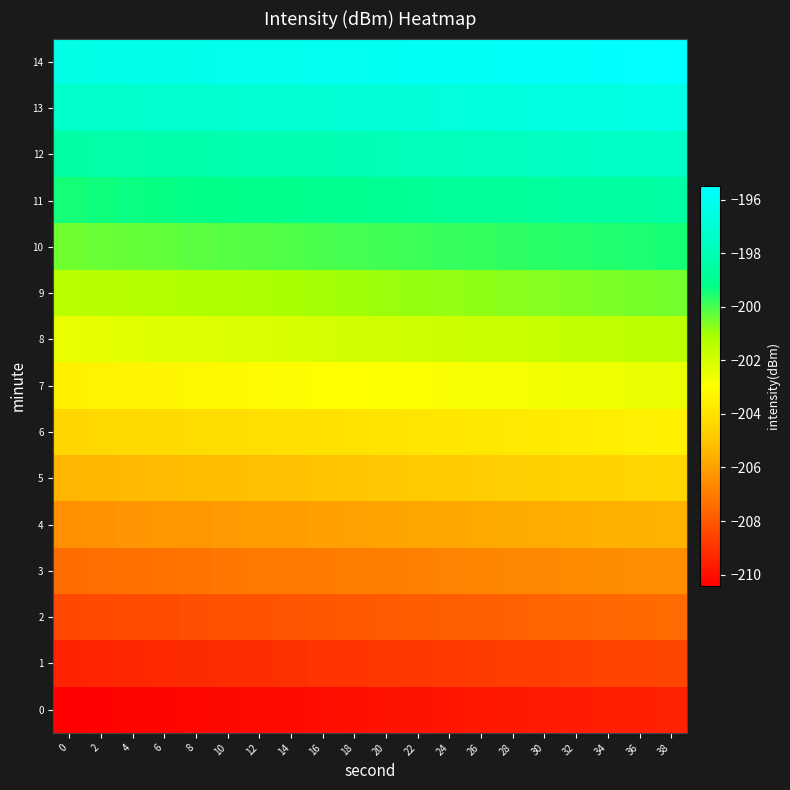

Reading left to right, list all the values displayed in this chart.

0: 0=-210.4	2=-210.4	4=-210.3	6=-210.3	8=-210.2	10=-210.2	12=-210.1	14=-210.1	16=-210.0	18=-210.0	20=-209.9	22=-209.9	24=-209.8	26=-209.8	28=-209.7	30=-209.7	32=-209.6	34=-209.6	36=-209.5	38=-209.5
1: 0=-209.4	2=-209.4	4=-209.3	6=-209.3	8=-209.2	10=-209.2	12=-209.1	14=-209.1	16=-209.0	18=-209.0	20=-208.9	22=-208.9	24=-208.8	26=-208.8	28=-208.7	30=-208.7	32=-208.6	34=-208.6	36=-208.5	38=-208.5
2: 0=-208.4	2=-208.4	4=-208.3	6=-208.3	8=-208.2	10=-208.2	12=-208.1	14=-208.1	16=-208.0	18=-208.0	20=-207.9	22=-207.9	24=-207.8	26=-207.8	28=-207.7	30=-207.7	32=-207.6	34=-207.6	36=-207.5	38=-207.5
3: 0=-207.4	2=-207.4	4=-207.3	6=-207.3	8=-207.2	10=-207.2	12=-207.1	14=-207.1	16=-207.0	18=-207.0	20=-206.9	22=-206.9	24=-206.8	26=-206.8	28=-206.7	30=-206.7	32=-206.6	34=-206.6	36=-206.5	38=-206.5
4: 0=-206.4	2=-206.4	4=-206.3	6=-206.3	8=-206.2	10=-206.2	12=-206.1	14=-206.1	16=-206.0	18=-206.0	20=-205.9	22=-205.9	24=-205.8	26=-205.8	28=-205.7	30=-205.7	32=-205.6	34=-205.6	36=-205.5	38=-205.5
5: 0=-205.4	2=-205.4	4=-205.3	6=-205.3	8=-205.2	10=-205.2	12=-205.1	14=-205.1	16=-205.0	18=-205.0	20=-204.9	22=-204.9	24=-204.8	26=-204.8	28=-204.7	30=-204.7	32=-204.6	34=-204.6	36=-204.5	38=-204.5
6: 0=-204.4	2=-204.4	4=-204.3	6=-204.3	8=-204.2	10=-204.2	12=-204.1	14=-204.1	16=-204.0	18=-204.0	20=-203.9	22=-203.9	24=-203.8	26=-203.8	28=-203.7	30=-203.7	32=-203.6	34=-203.6	36=-203.5	38=-203.5
7: 0=-203.4	2=-203.4	4=-203.3	6=-203.3	8=-203.2	10=-203.2	12=-203.1	14=-203.1	16=-203.0	18=-203.0	20=-202.9	22=-202.9	24=-202.8	26=-202.8	28=-202.7	30=-202.7	32=-202.6	34=-202.6	36=-202.5	38=-202.5
8: 0=-202.4	2=-202.4	4=-202.3	6=-202.3	8=-202.2	10=-202.2	12=-202.1	14=-202.1	16=-202.0	18=-202.0	20=-201.9	22=-201.9	24=-201.8	26=-201.8	28=-201.7	30=-201.7	32=-201.6	34=-201.6	36=-201.5	38=-201.5
9: 0=-201.4	2=-201.4	4=-201.3	6=-201.3	8=-201.2	10=-201.2	12=-201.1	14=-201.1	16=-201.0	18=-201.0	20=-200.9	22=-200.9	24=-200.8	26=-200.8	28=-200.7	30=-200.7	32=-200.6	34=-200.6	36=-200.5	38=-200.5
10: 0=-200.4	2=-200.4	4=-200.3	6=-200.3	8=-200.2	10=-200.2	12=-200.1	14=-200.1	16=-200.0	18=-200.0	20=-199.9	22=-199.9	24=-199.8	26=-199.8	28=-199.7	30=-199.7	32=-199.6	34=-199.6	36=-199.5	38=-199.5
11: 0=-199.4	2=-199.4	4=-199.3	6=-199.3	8=-199.2	10=-199.2	12=-199.1	14=-199.1	16=-199.0	18=-199.0	20=-198.9	22=-198.9	24=-198.8	26=-198.8	28=-198.7	30=-198.7	32=-198.6	34=-198.6	36=-198.5	38=-198.5
12: 0=-198.4	2=-198.4	4=-198.3	6=-198.3	8=-198.2	10=-198.2	12=-198.1	14=-198.1	16=-198.0	18=-198.0	20=-197.9	22=-197.9	24=-197.8	26=-197.8	28=-197.7	30=-197.7	32=-197.6	34=-197.6	36=-197.5	38=-197.5
13: 0=-197.4	2=-197.4	4=-197.3	6=-197.3	8=-197.2	10=-197.2	12=-197.1	14=-197.1	16=-197.0	18=-197.0	20=-196.9	22=-196.9	24=-196.8	26=-196.8	28=-196.7	30=-196.7	32=-196.6	34=-196.6	36=-196.5	38=-196.5
14: 0=-196.4	2=-196.4	4=-196.3	6=-196.3	8=-196.2	10=-196.2	12=-196.1	14=-196.1	16=-196.0	18=-196.0	20=-195.9	22=-195.9	24=-195.8	26=-195.8	28=-195.7	30=-195.7	32=-195.6	34=-195.6	36=-195.5	38=-195.5